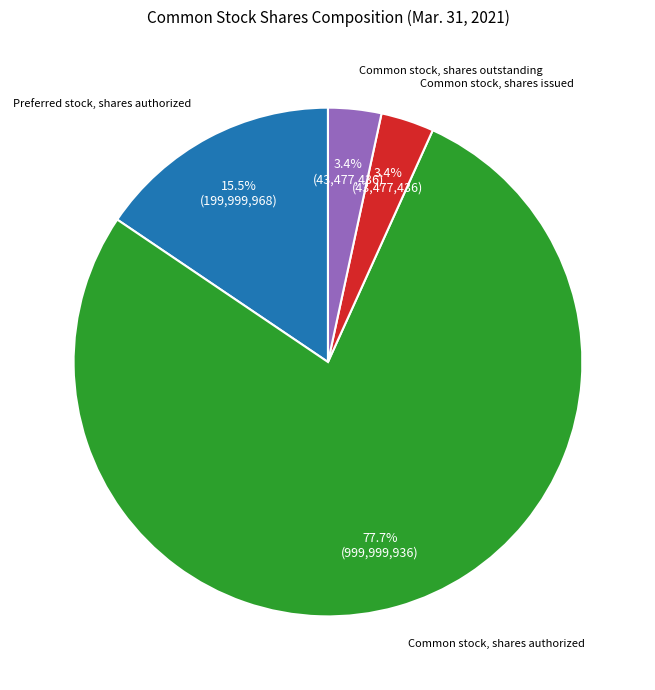

Which category has the biggest portion of the pie?

Common stock, shares authorized